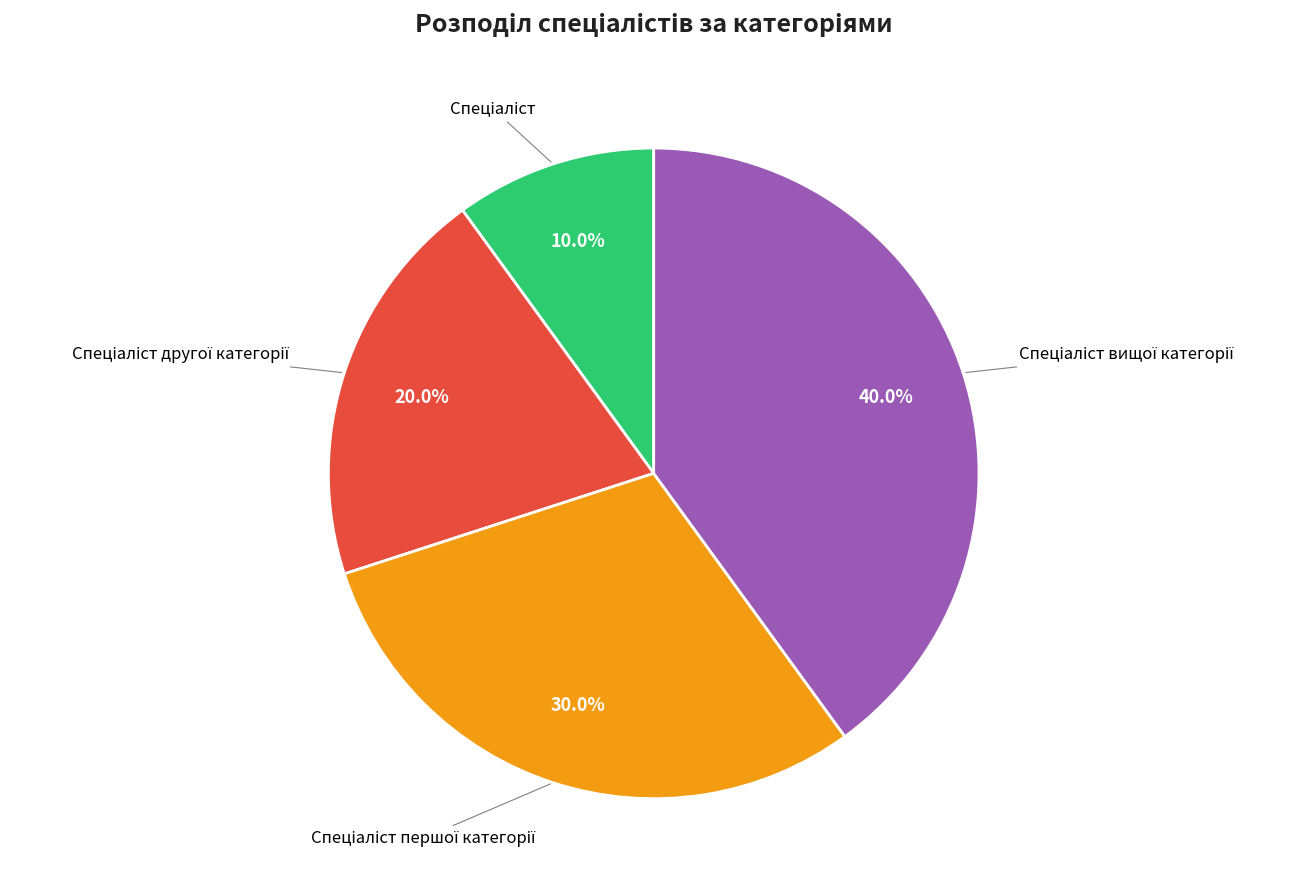

Is there a majority slice in this chart?

No